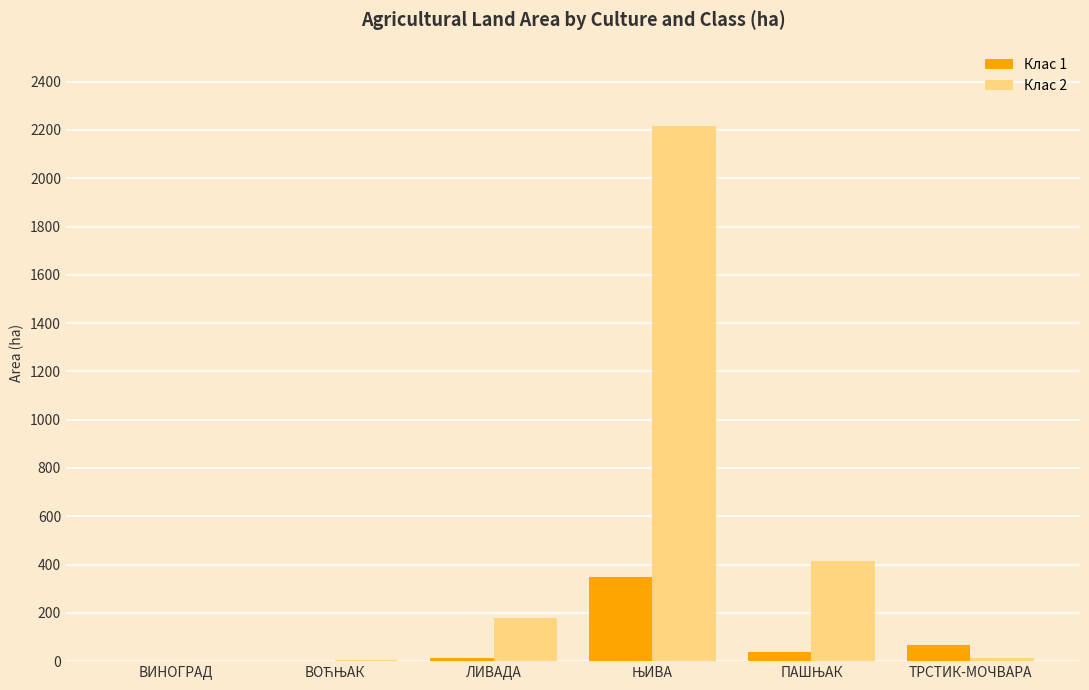

The value of Клас 1 at ТРСТИК-МОЧВАРА is 68.8. True or false?

True